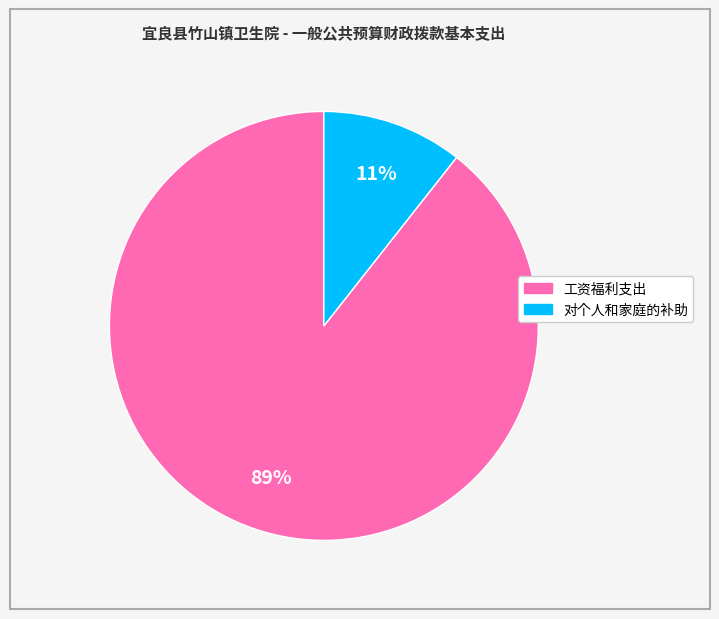

Is 工资福利支出 the majority of the pie?

Yes